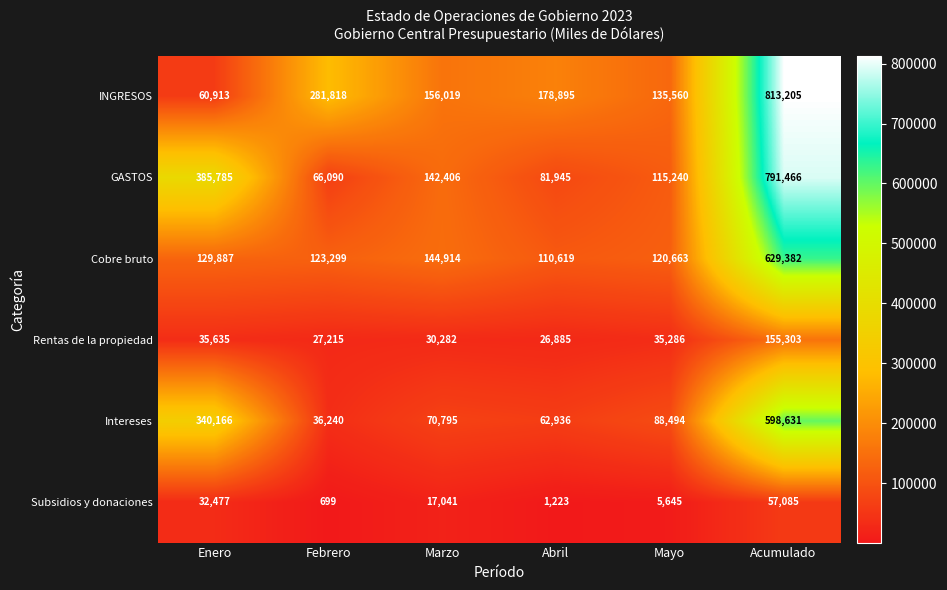

At how many categories does at least one series exceed 640054?

1